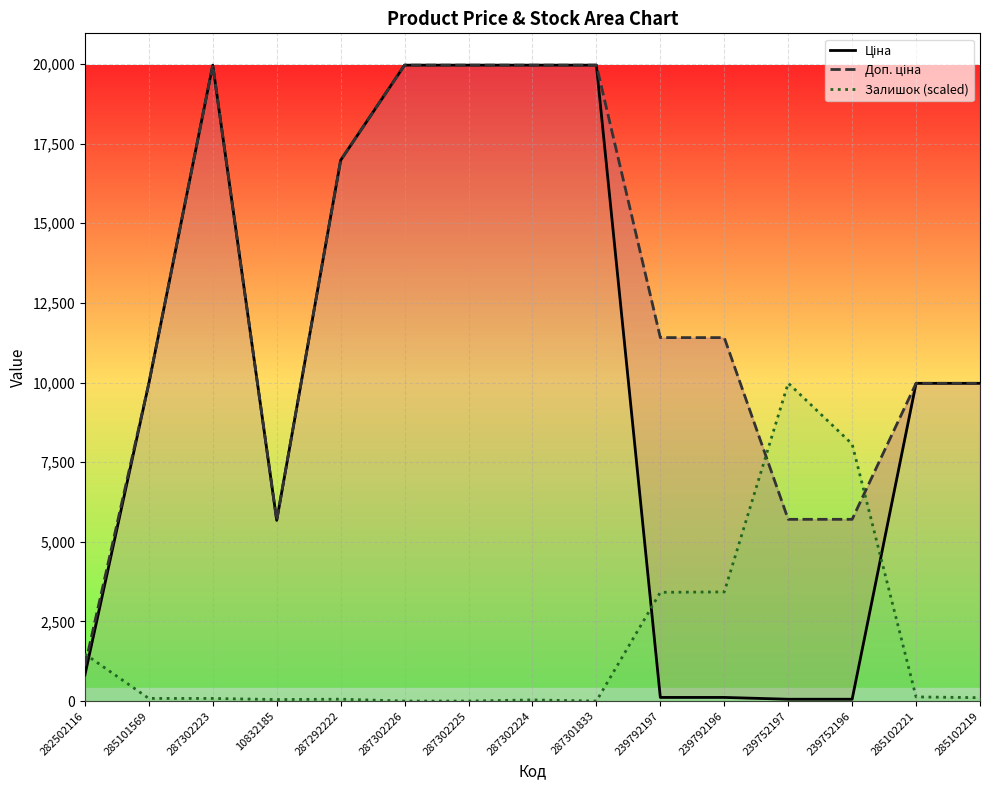

The value of Ціна at 287302226 is 19964.2. True or false?

True